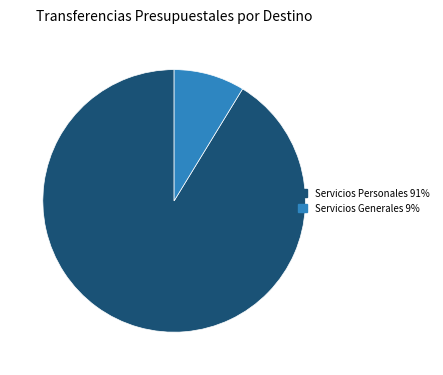

Is there any slice that represents more than half of the pie?

Yes